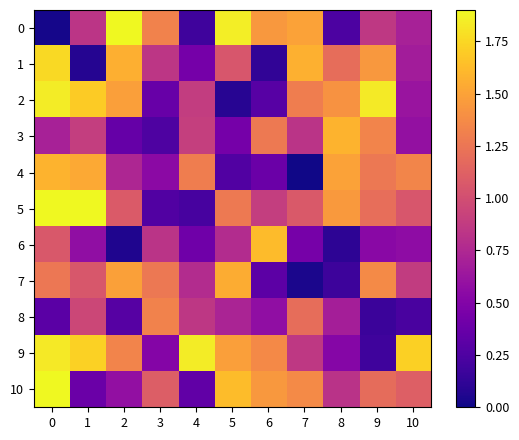

Which series has the widest spread of values?

row_0